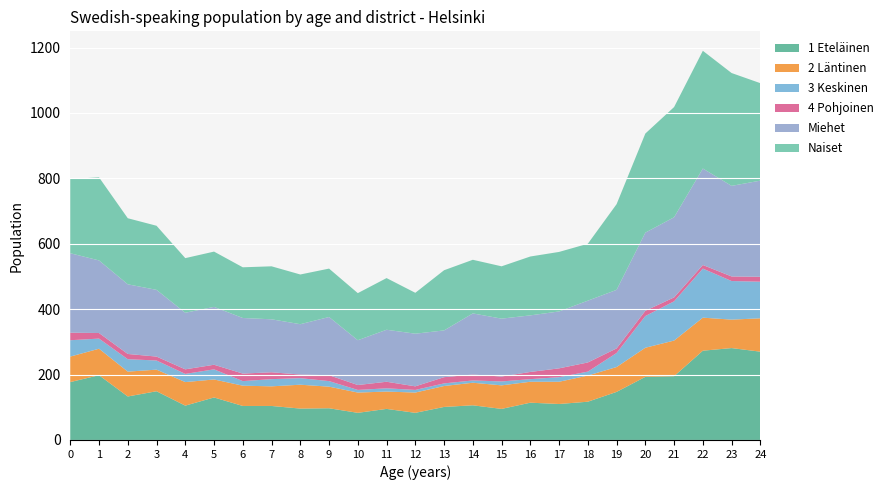

Reading left to right, transcribe all the data shown in this chart.

1 Eteläinen: 0=177	1=198	2=133	3=149	4=105	5=130	6=104	7=104	8=96	9=97	10=83	11=95	12=83	13=101	14=106	15=95	16=114	17=110	18=117	19=147	20=193	21=195	22=273	23=281	24=270
2 Läntinen: 0=78	1=81	2=76	3=66	4=72	5=55	6=62	7=60	8=73	9=66	10=62	11=53	12=62	13=64	14=69	15=72	16=64	17=68	18=80	19=76	20=89	21=109	22=101	23=87	24=102
3 Keskinen: 0=50	1=31	2=38	3=28	4=25	5=31	6=14	7=22	8=20	9=17	10=8	11=10	12=8	13=8	14=7	15=12	16=8	17=14	18=12	19=43	20=97	21=120	22=150	23=118	24=112
4 Pohjoinen: 0=23	1=17	2=16	3=12	4=14	5=14	6=23	7=21	8=11	9=18	10=15	11=20	12=11	13=19	14=18	15=15	16=22	17=27	18=28	19=14	20=16	21=12	22=11	23=14	24=15
Miehet: 0=243	1=222	2=213	3=204	4=173	5=177	6=170	7=162	8=154	9=178	10=137	11=159	12=161	13=143	14=187	15=177	16=173	17=174	18=189	19=179	20=239	21=245	22=295	23=277	24=294
Naiset: 0=227	1=254	2=202	3=196	4=167	5=169	6=155	7=162	8=152	9=148	10=144	11=158	12=125	13=184	14=164	15=160	16=180	17=182	18=174	19=262	20=303	21=337	22=360	23=345	24=298